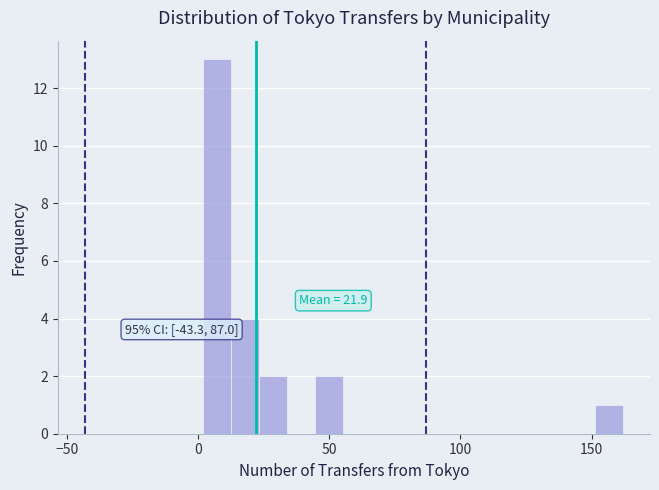

Read against the x-axis, roughly where is the centre of the tallest bar?

5